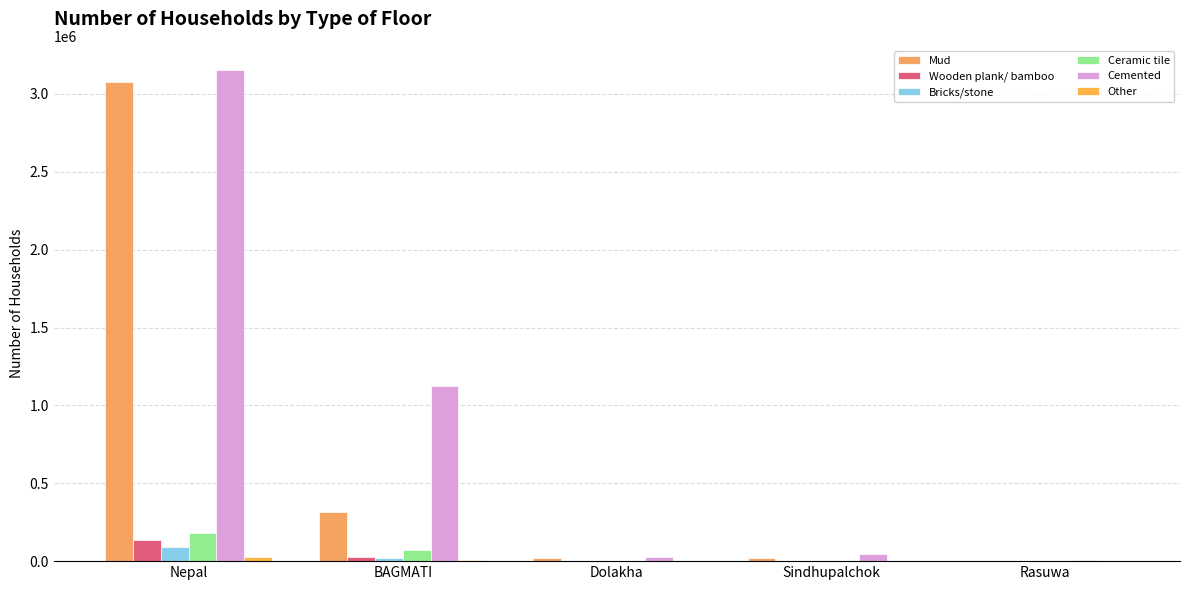

What is the label of the 1st bar from the right?

Rasuwa